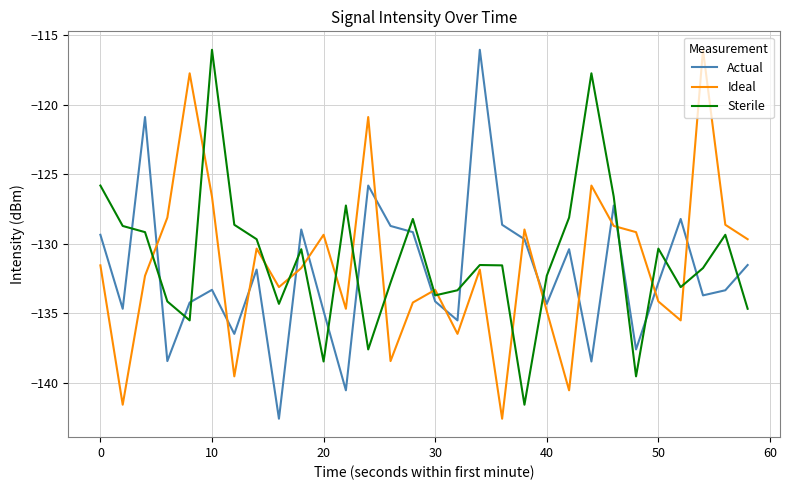

What is the maximum value for Sterile?

-116.1